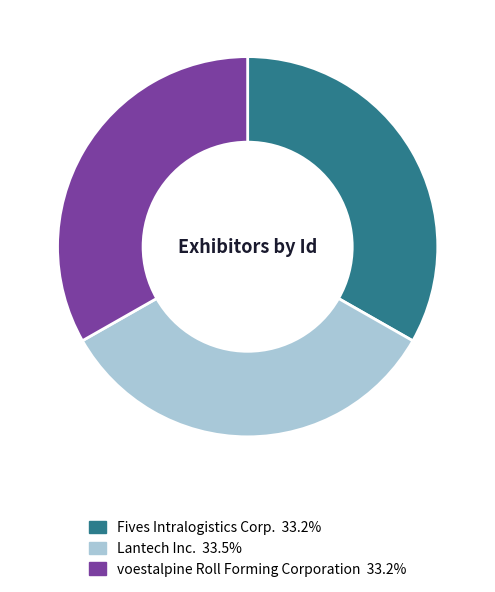

Do voestalpine Roll Forming Corporation and Fives Intralogistics Corp. together represent more than half of the pie?

Yes